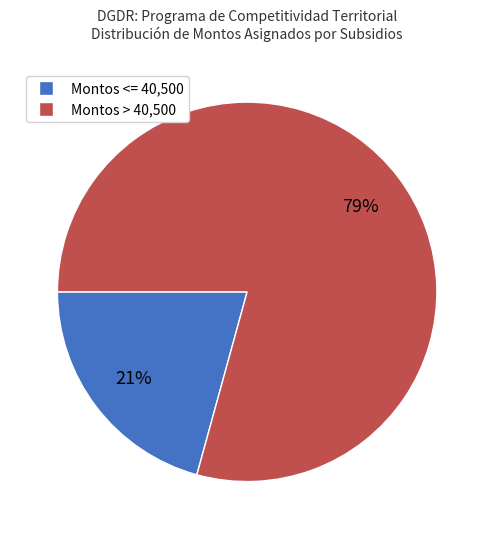

To the nearest percent, what is the average slice percentage?

50%